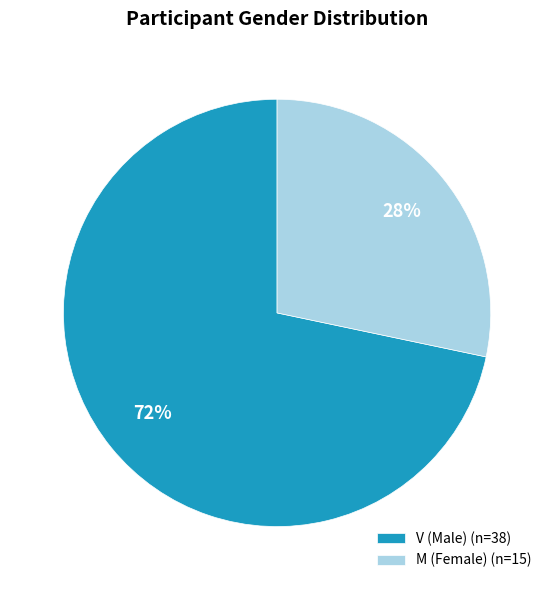

Count the number of slices in the pie.

2